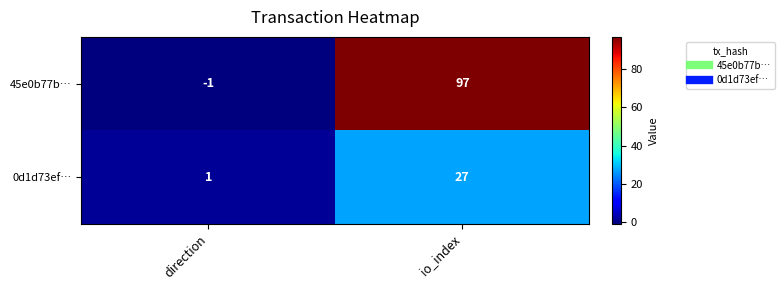

Where is 0d1d73ef… nearest to the value 14?

direction